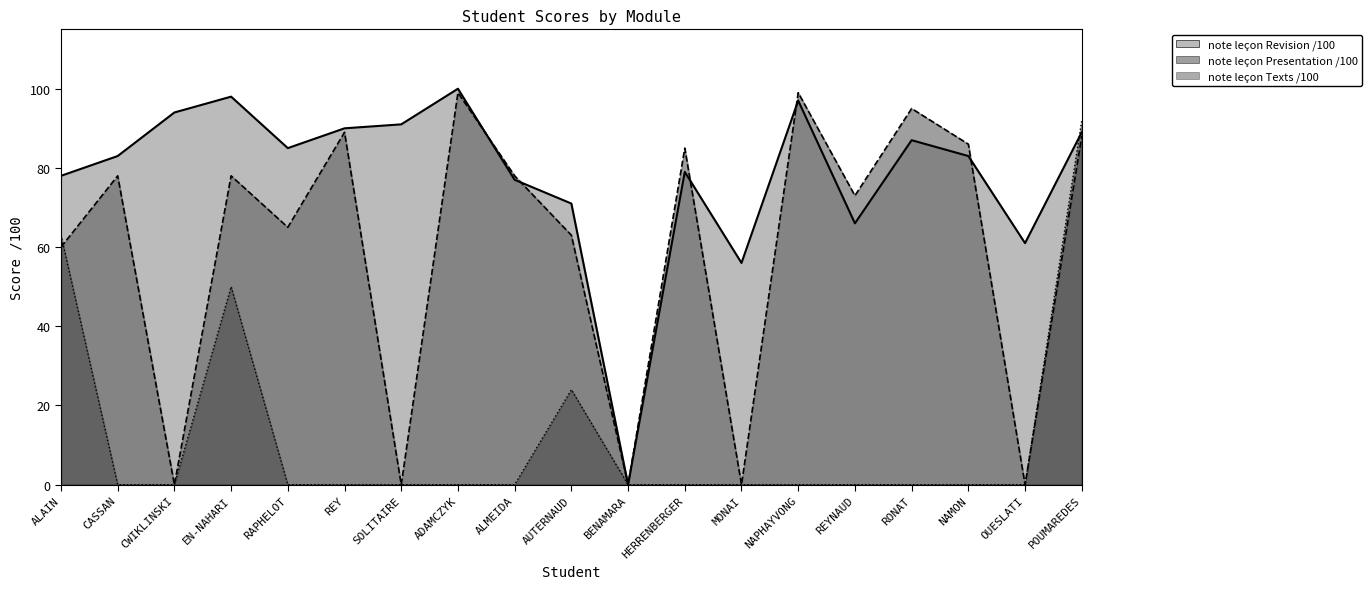

Which series has the largest total across all categories?

note leçon Revision /100